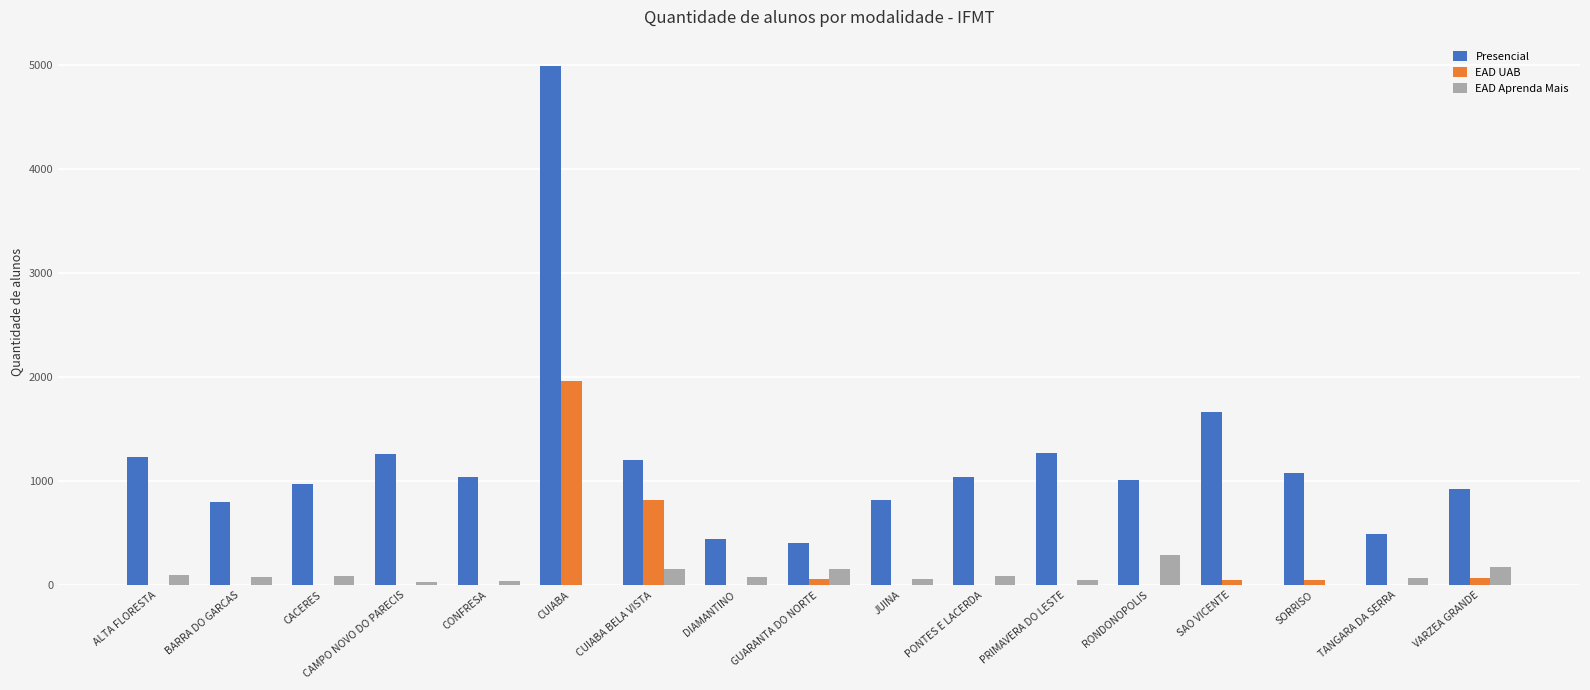

Which category has the highest value in the Presencial series?

CUIABA